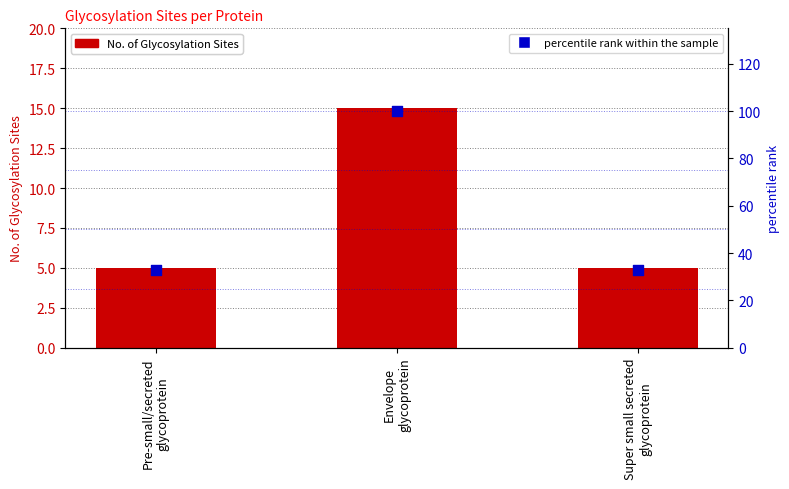

Is the value of percentile rank within the sample at Envelope
glycoprotein greater than the value of No. of Glycosylation Sites at Super small secreted
glycoprotein?

Yes